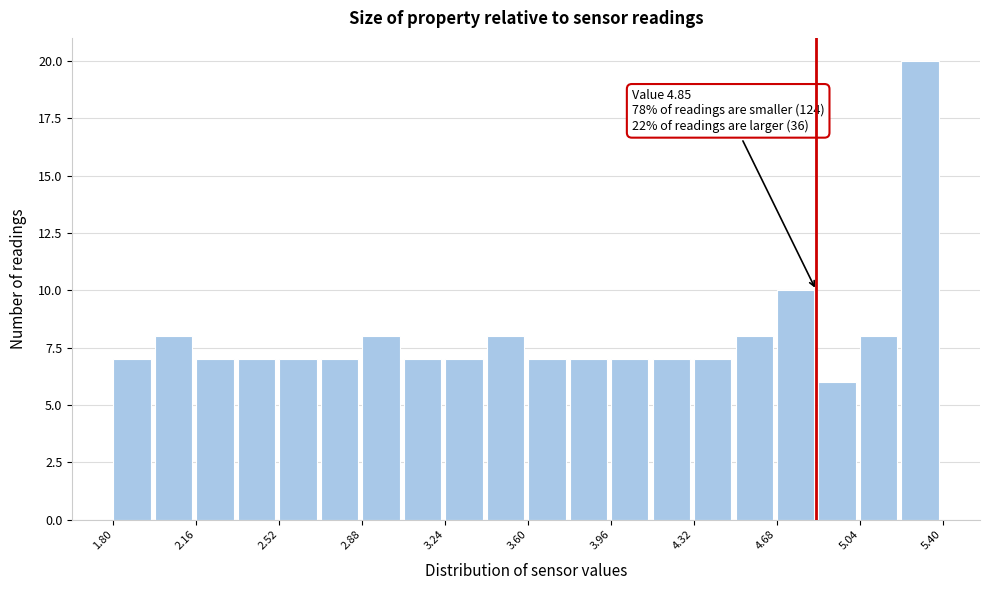

Around what value on the x-axis is the tallest bar? Give the approximate position of its centre, as read against the axis.

5.30